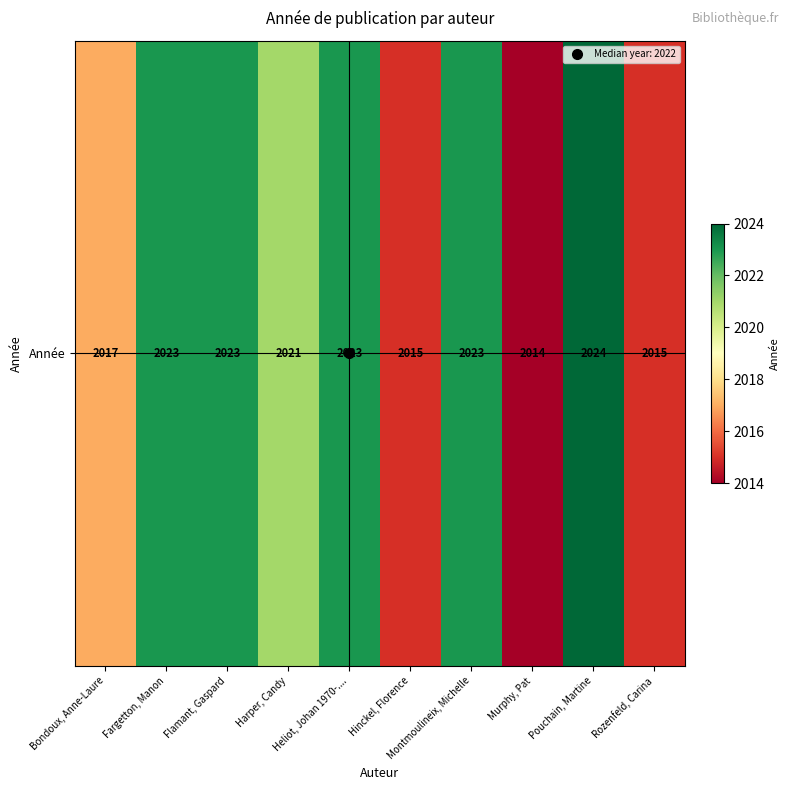

Rank the categories by value from lowest to highest.

Murphy, Pat, Hinckel, Florence, Rozenfeld, Carina, Bondoux, Anne-Laure, Harper, Candy, Fargetton, Manon, Flamant, Gaspard, Heliot, Johan 1970-...., Montmoulineix, Michelle, Pouchain, Martine